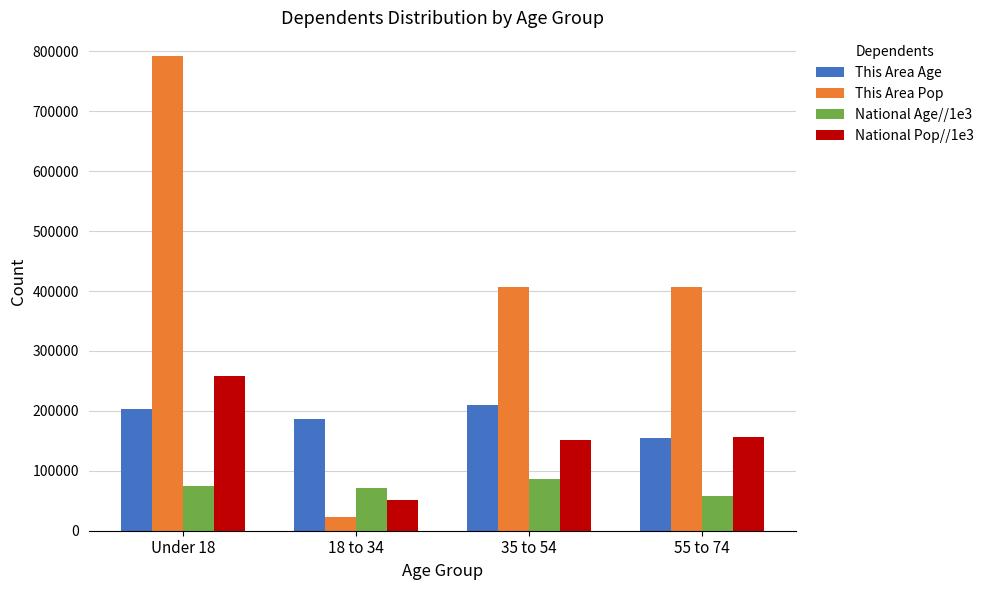

Rank the series by their maximum value, from highest to lowest.

This Area Pop, National Pop//1e3, This Area Age, National Age//1e3